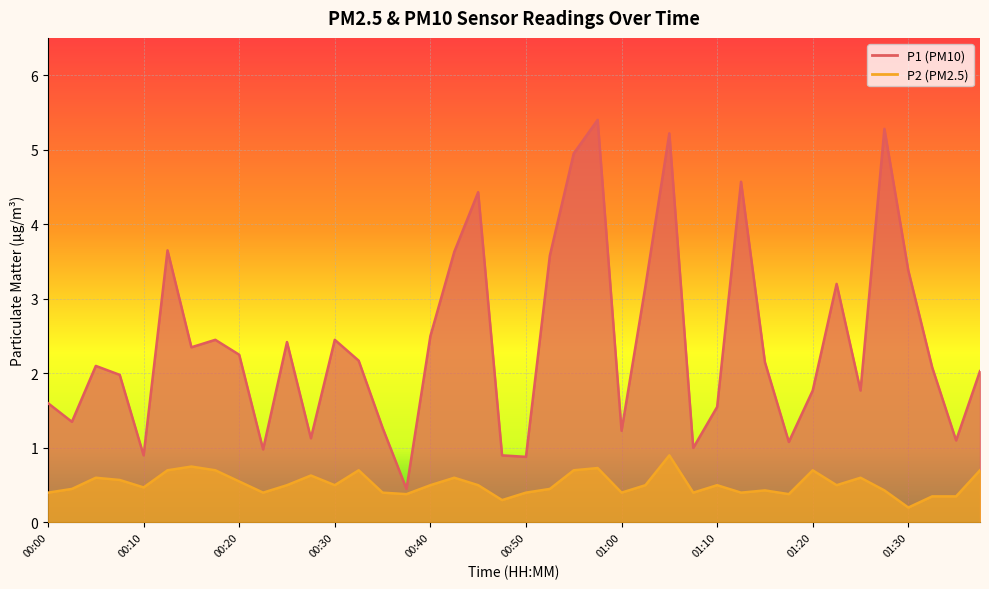

At which label is P2 closest to 0?

01:30